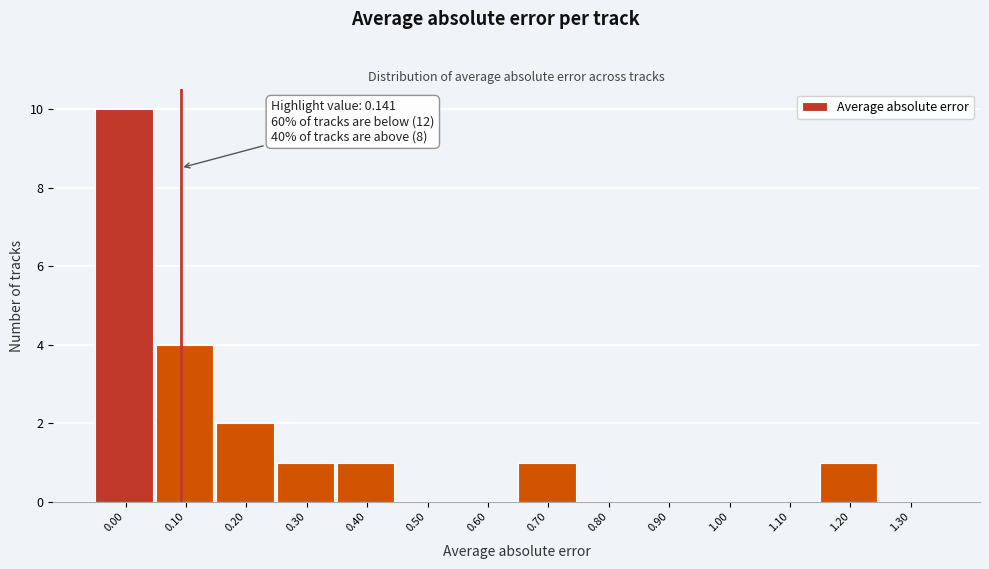

Reading left to right, what are all the values shown in this chart?

0.00=10	0.10=4	0.20=2	0.30=1	0.40=1	0.50=0	0.60=0	0.70=1	0.80=0	0.90=0	1.00=0	1.10=0	1.20=1	1.30=0